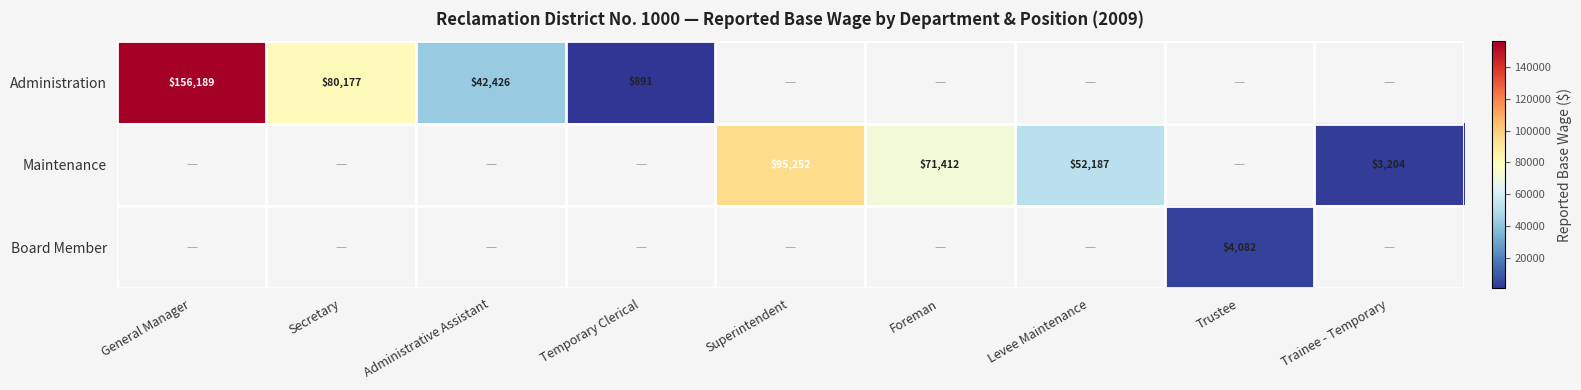

True or false: Maintenance has a value of 52187 at Levee Maintenance.

True